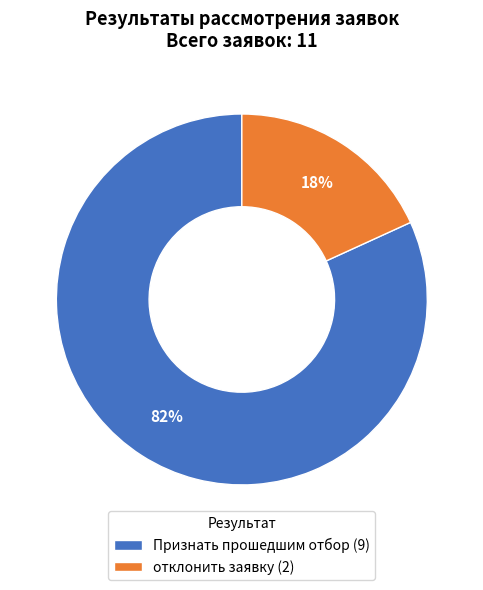

Combined, do Признать прошедшим отбор (9) and отклонить заявку (2) account for over 50%?

Yes